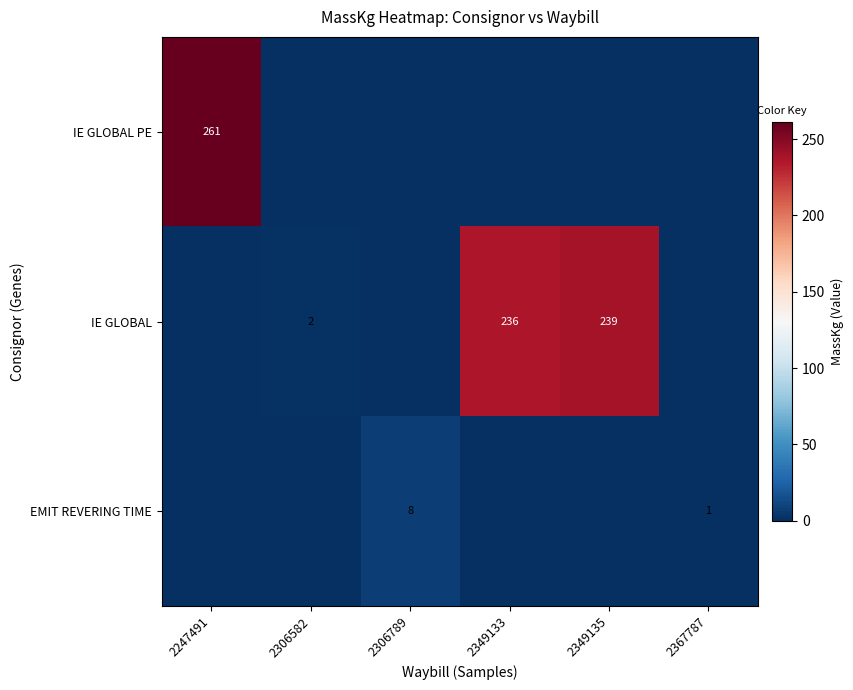

The EMIT REVERING TIME series shows 14 at 2306789. True or false?

False